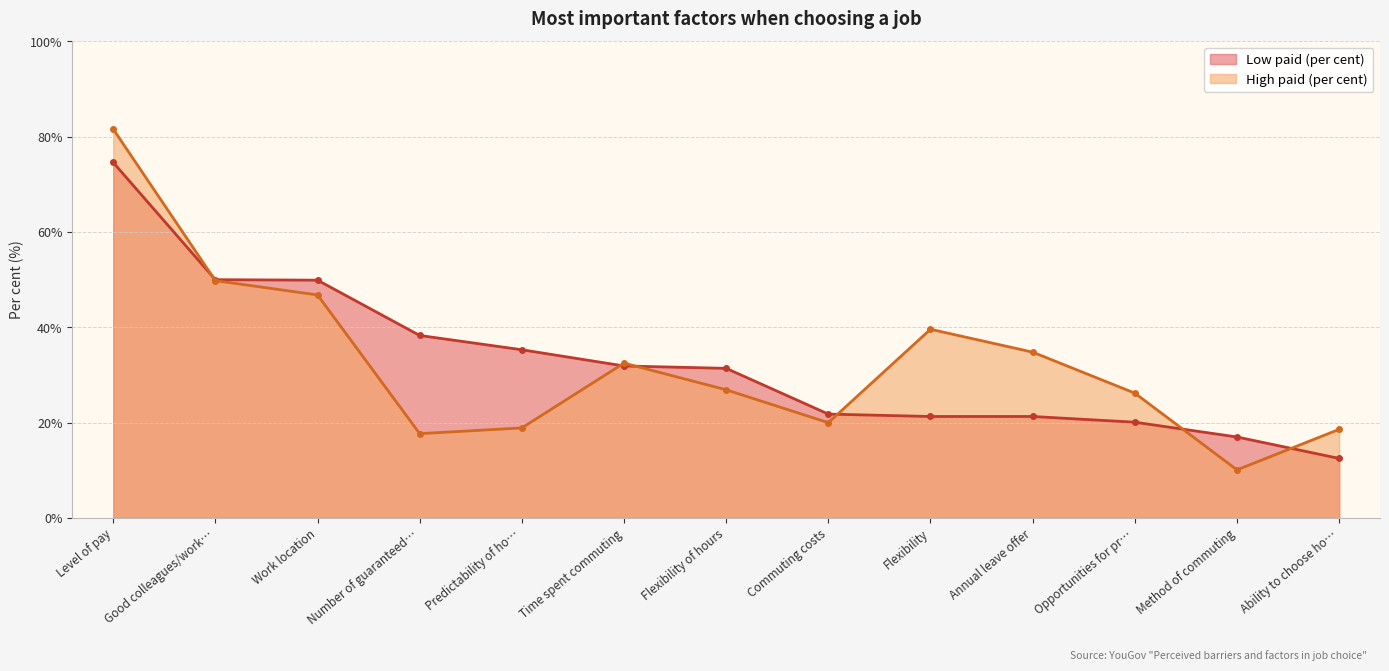

What is the label of the 4th point from the left?

Number of guaranteed…